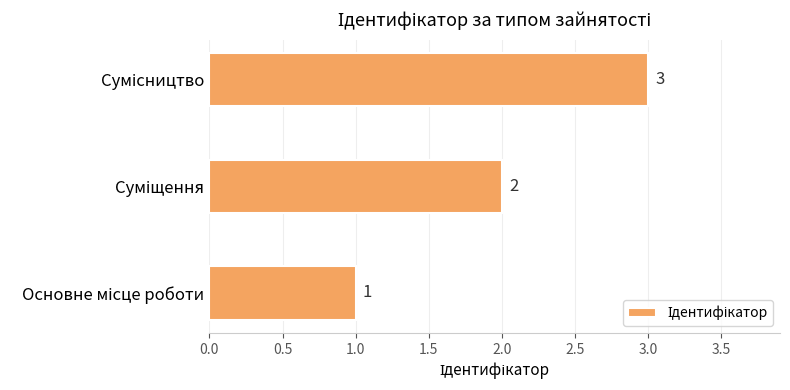

How many distinct data groups are displayed?

1